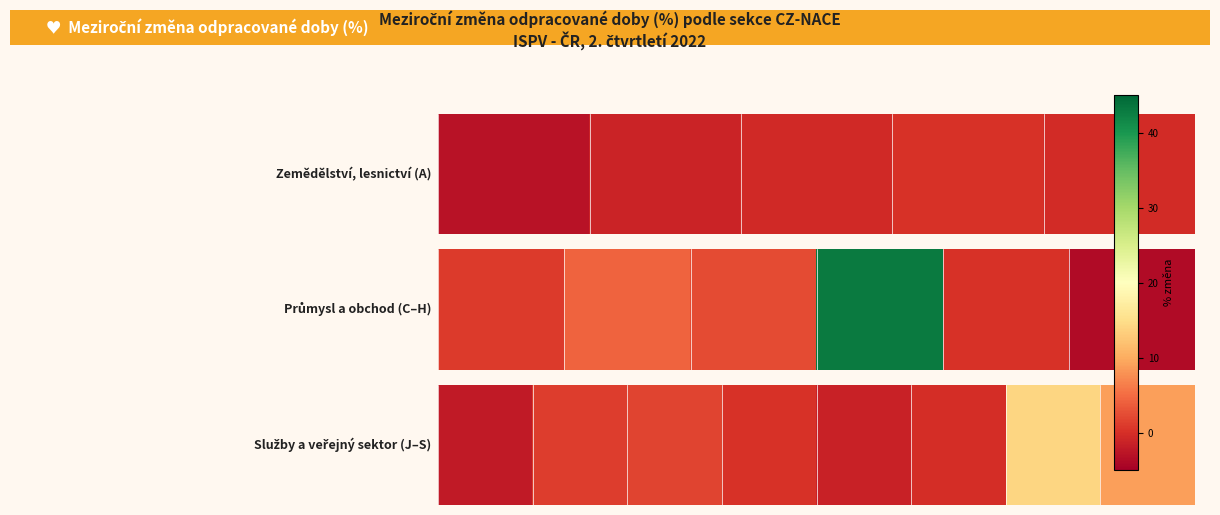

What is the change in value from 3 to 6?

+13.8